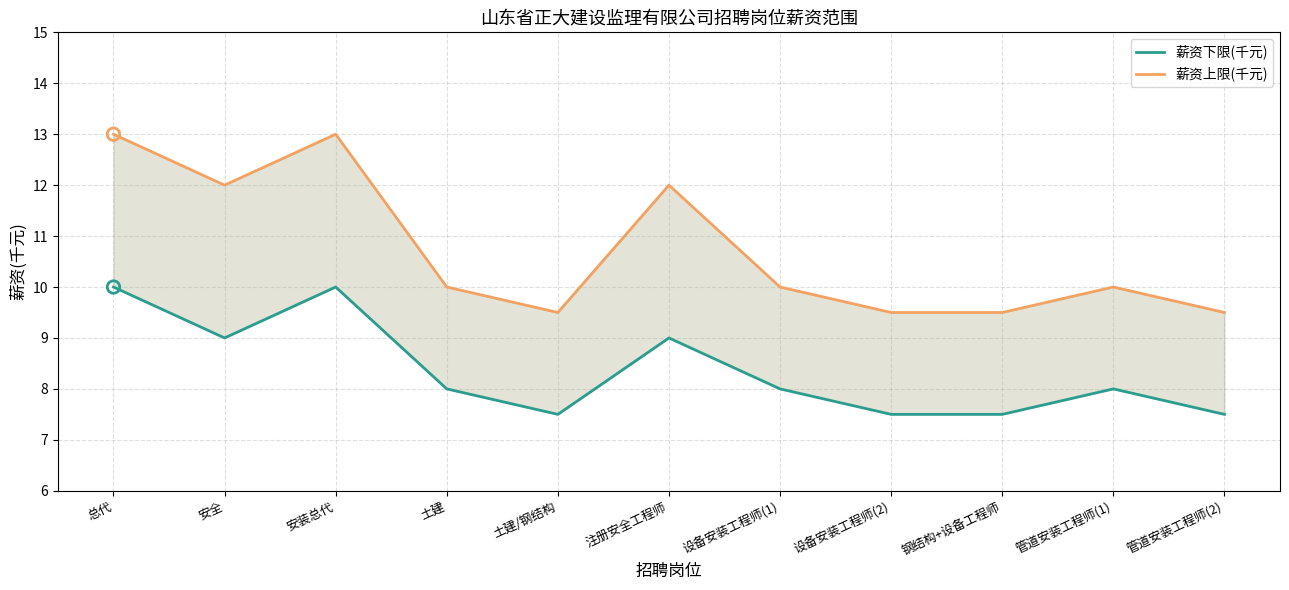

Is the value of 薪资下限(千元) at 安全 greater than the value of 薪资上限(千元) at 总代?

No